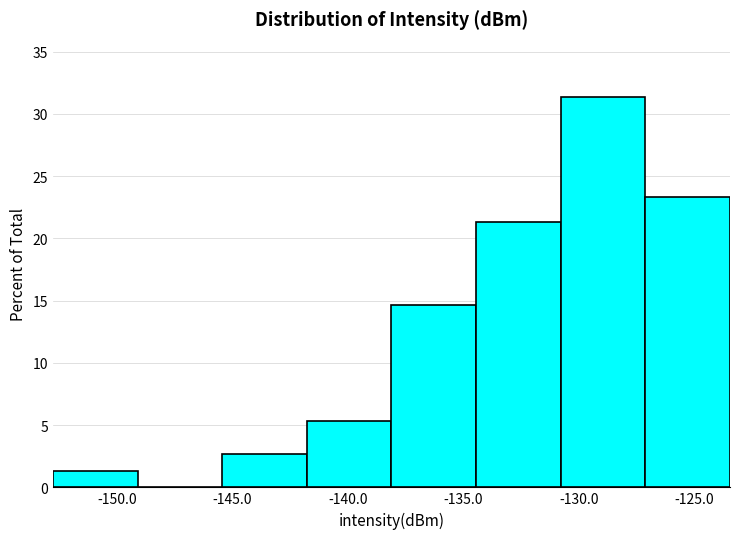

What is the height of the bar covering -127.0 to -123.5 on the x-axis? Neither the bar edges nor the heights are printed on the chart, so give them approximately, as read against the axes.

23.5